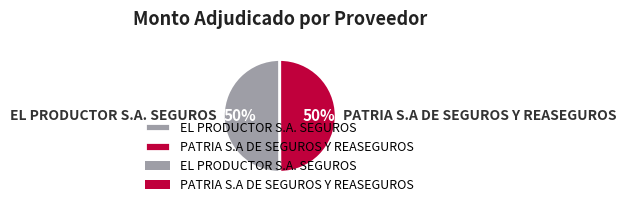

Count the number of slices in the pie.

2